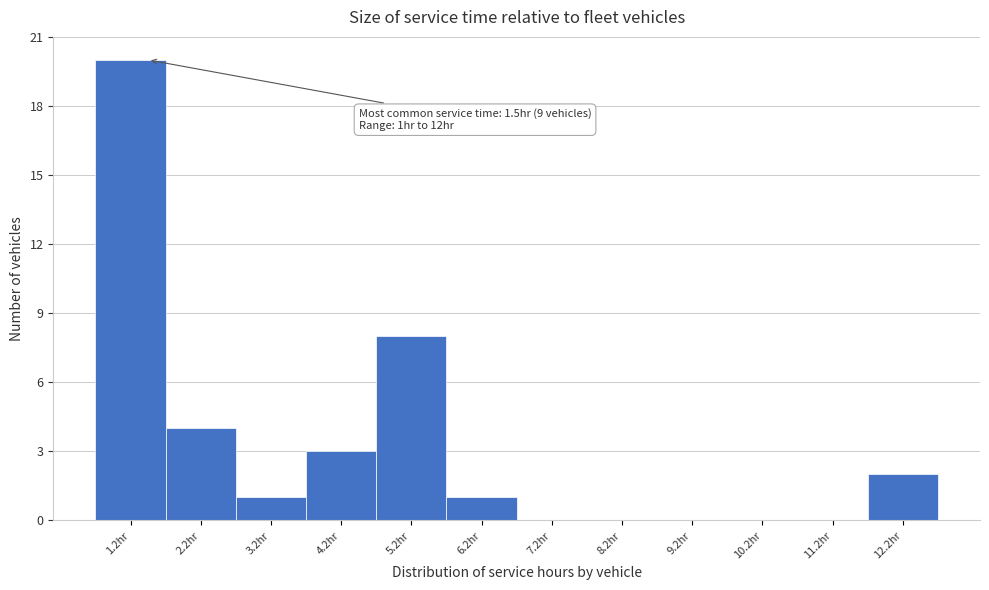

Over which range of the x-axis is the bar tallest?

0.75 to 1.75